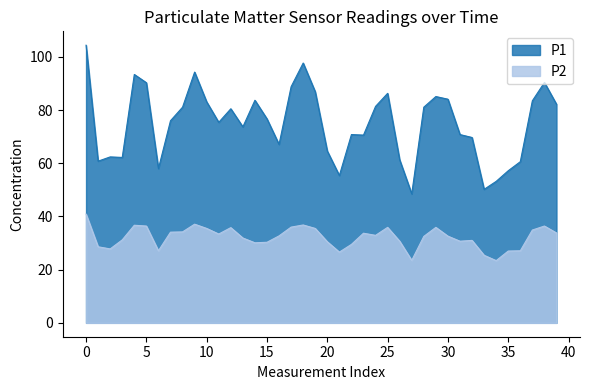

What are all the series names shown in the legend?

P1, P2